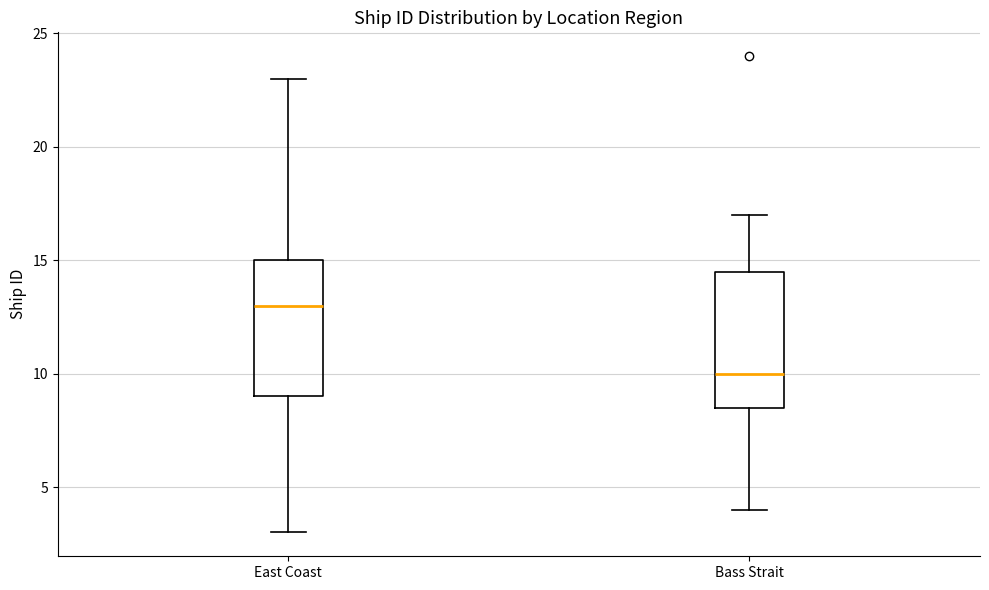

Reading left to right, transcribe this box plot: for each box, give where its median line is, the range the box spans, and where its two whiskers end, as read against the y-axis. The values are not printed on the chart, so give them approximately, as read against the axis.

East Coast: median 13.0, box 9.0 to 15.0, whiskers 3.0 to 23.0
Bass Strait: median 10.0, box 8.5 to 14.5, whiskers 4.0 to 17.0